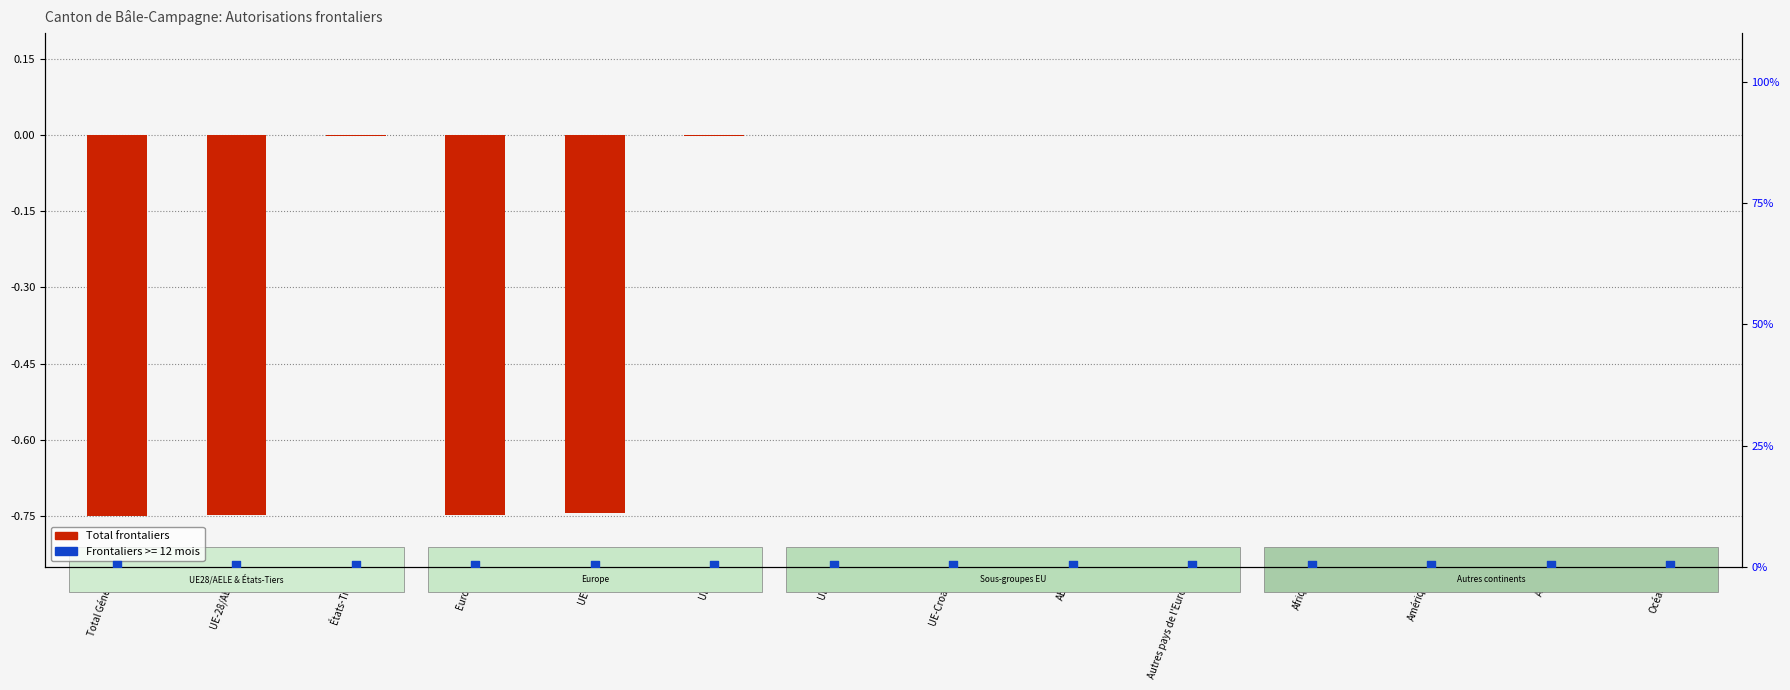

Between Europe and UE-17, which is larger?

UE-17